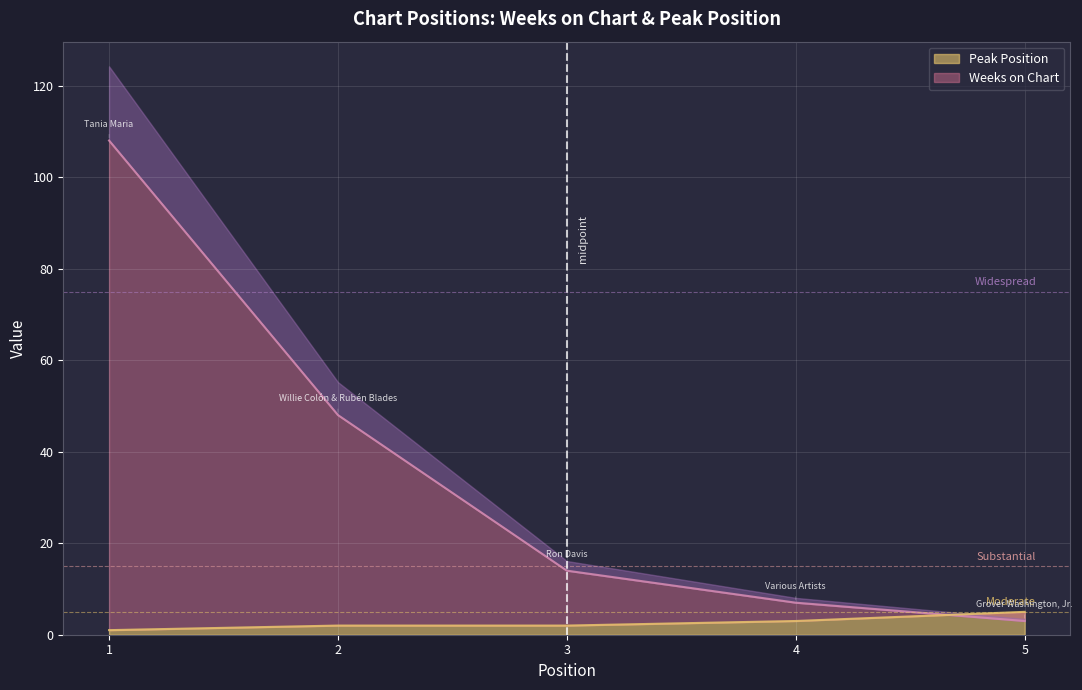

Is it true that Weeks on Chart equals 7 at 4?

True